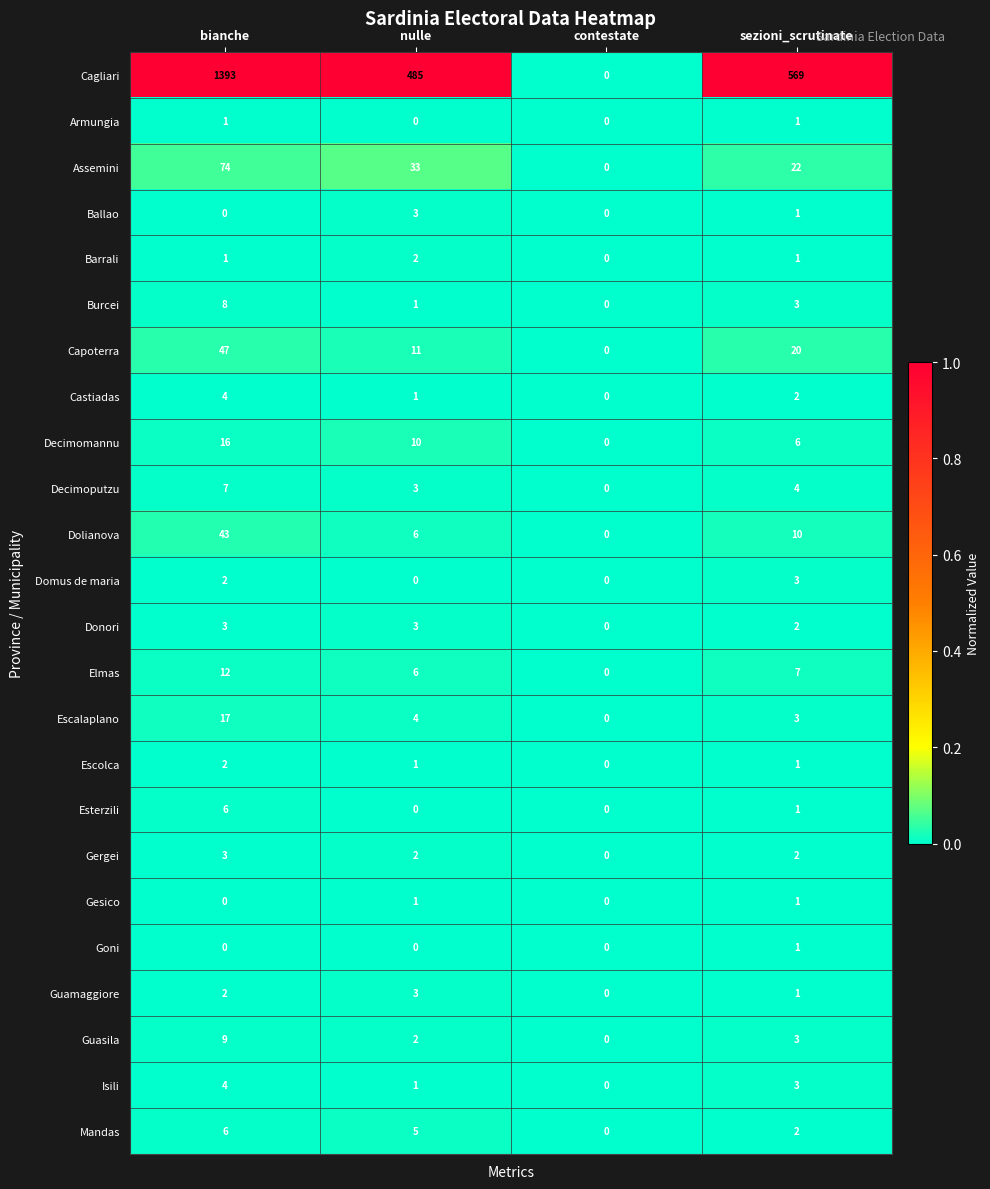

How many data points in Escalaplano are less than 4?

2